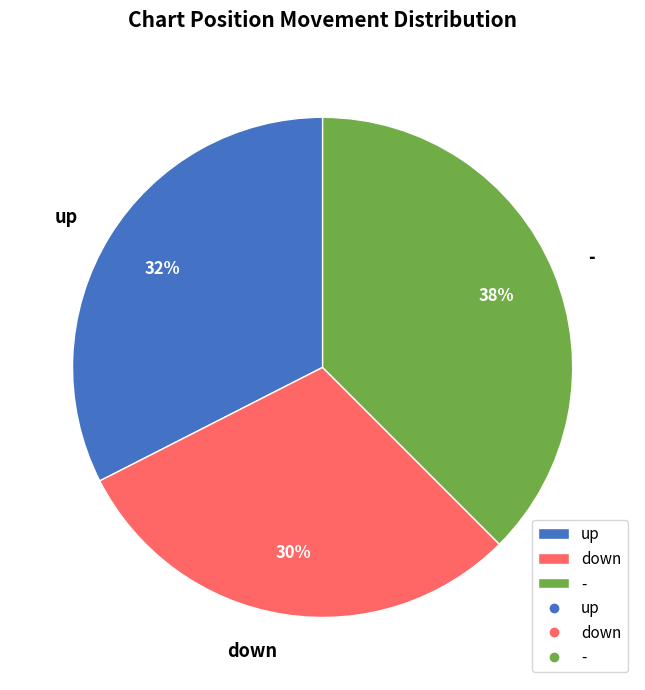

Is the sum of - and up greater than half?

Yes